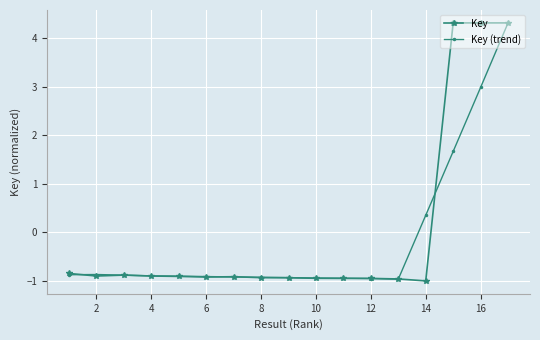

What is the maximum value shown in the chart?

4.3